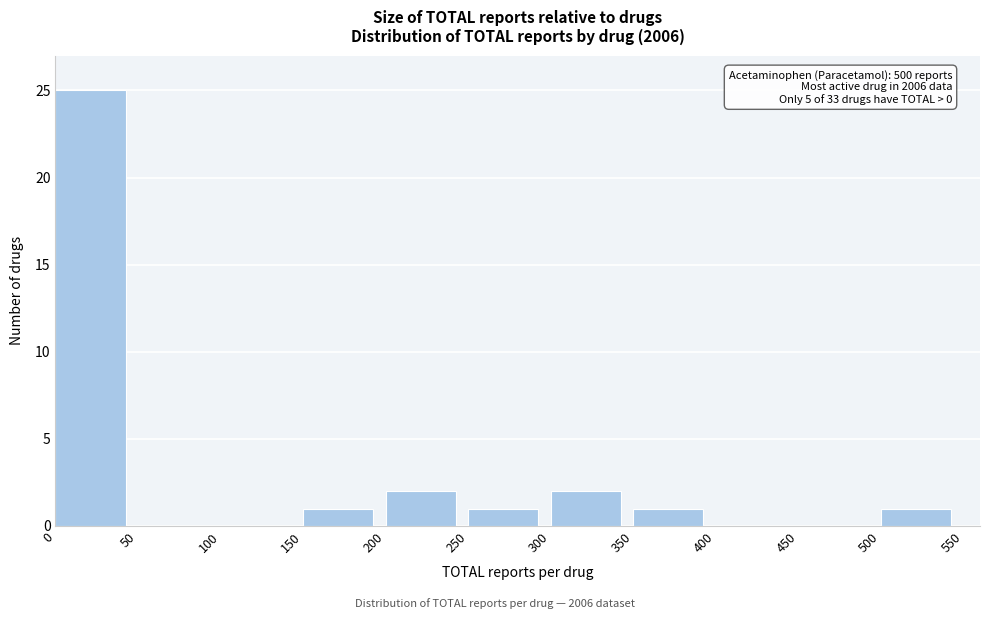

Which range on the x-axis has the tallest bar?

0 to 50